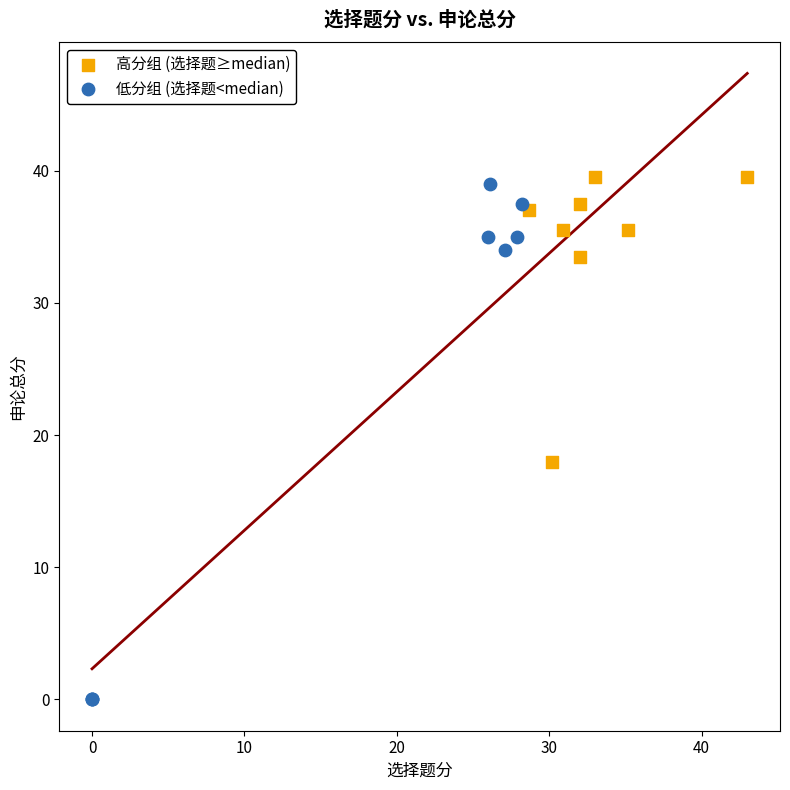

What are all the series names shown in the legend?

高分组 (选择题≥median), 低分组 (选择题<median)